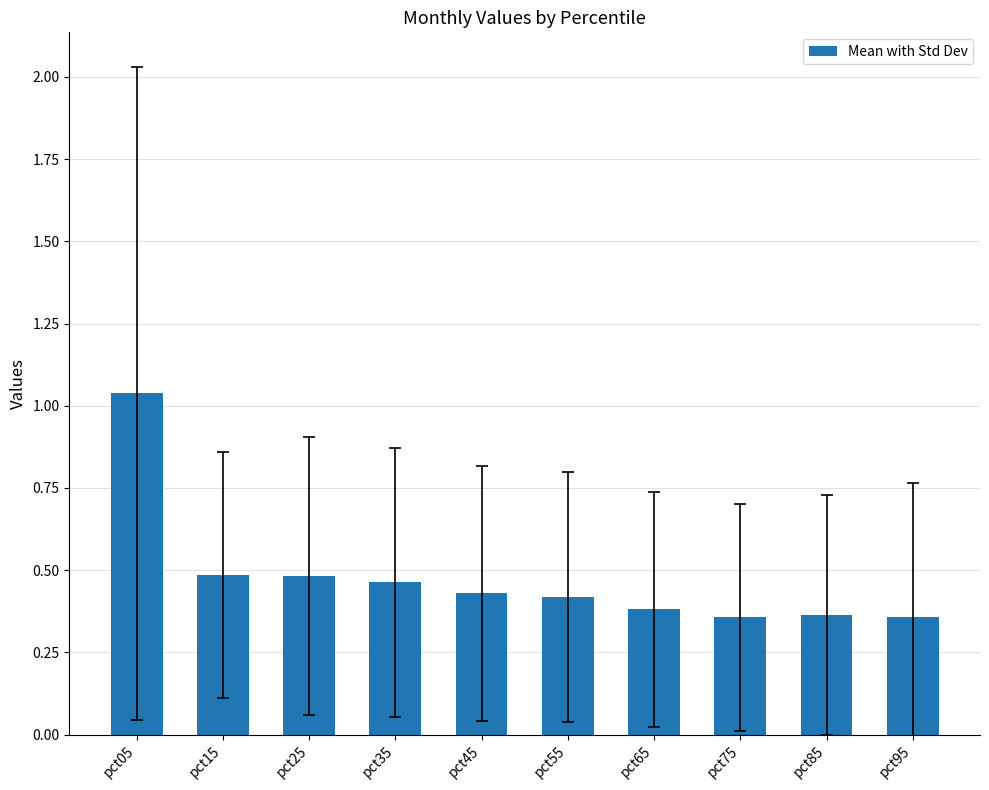

The value at pct55 is 0.2. True or false?

False